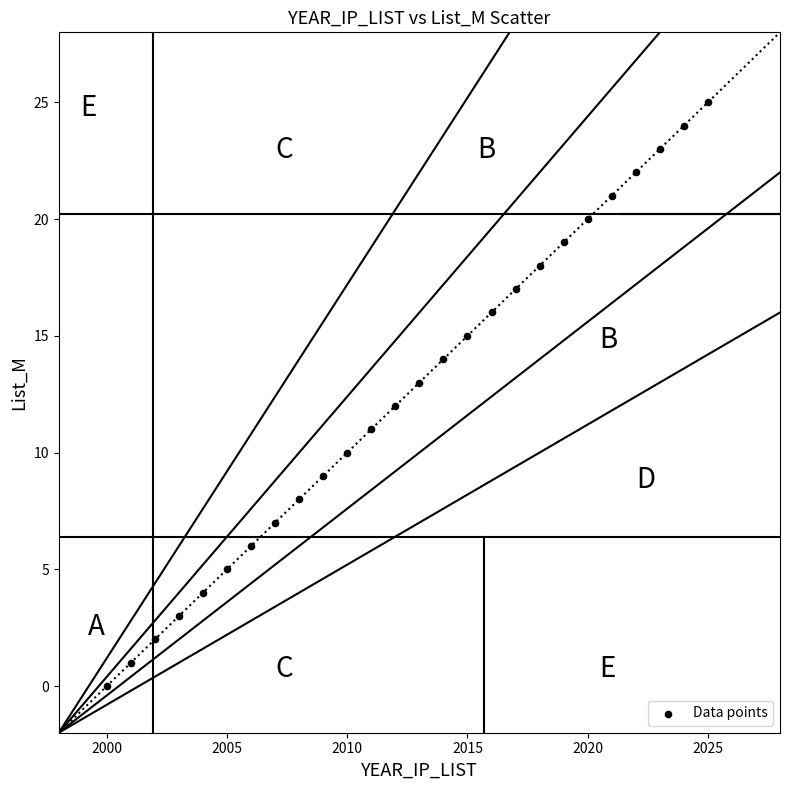

What is the range of X values (max minus min)?

25